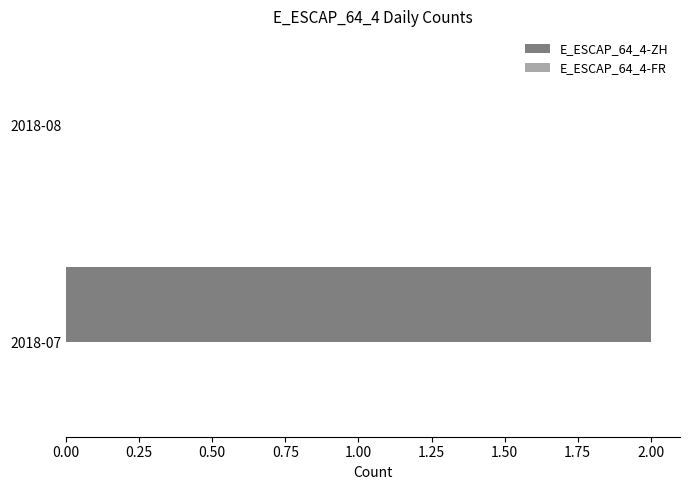

The value at 2018-08 is 0. True or false?

True